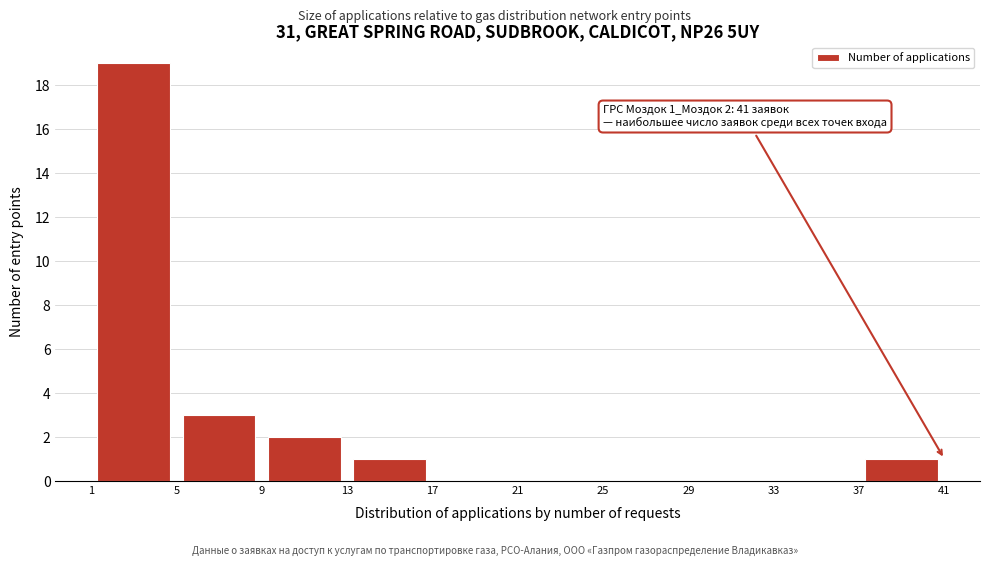

Which range on the x-axis has the tallest bar?

1 to 5